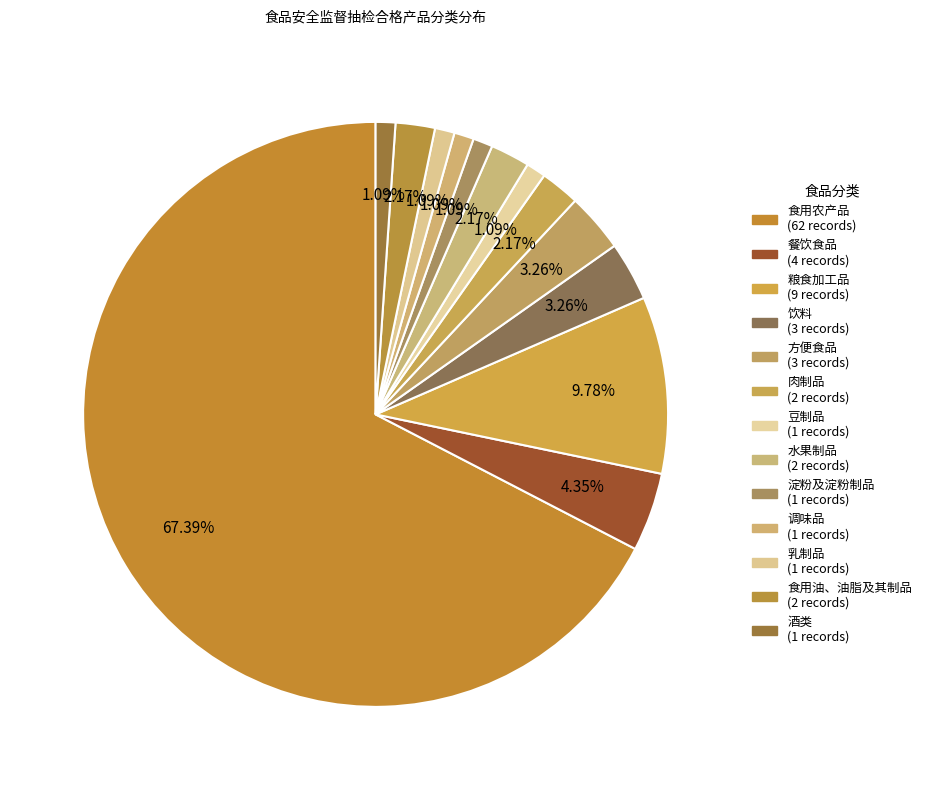

Is there any slice that represents more than half of the pie?

Yes